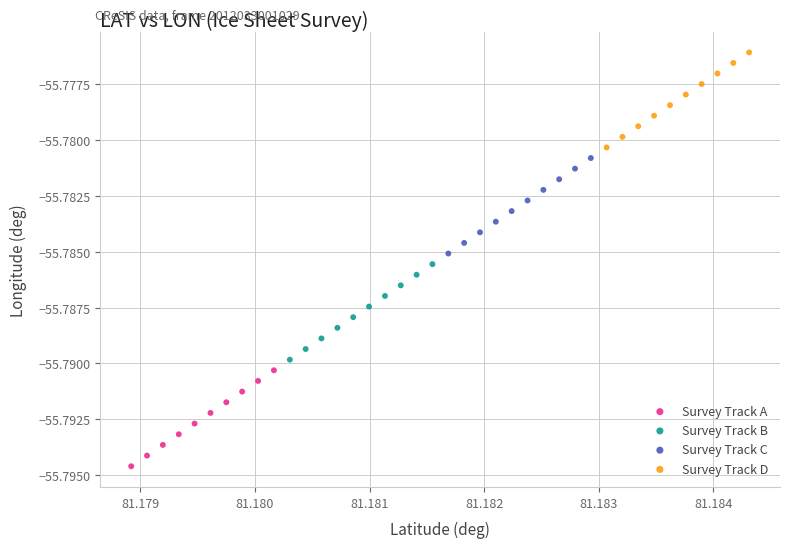

Which series contains the highest Y value?

Survey Track D